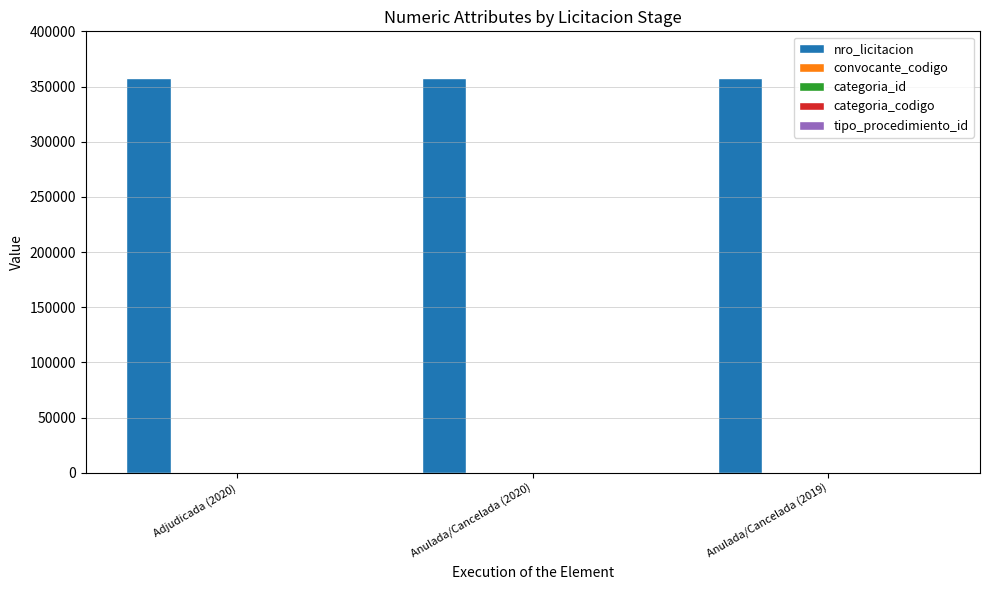

What is the sum of all nro_licitacion values?

1073688